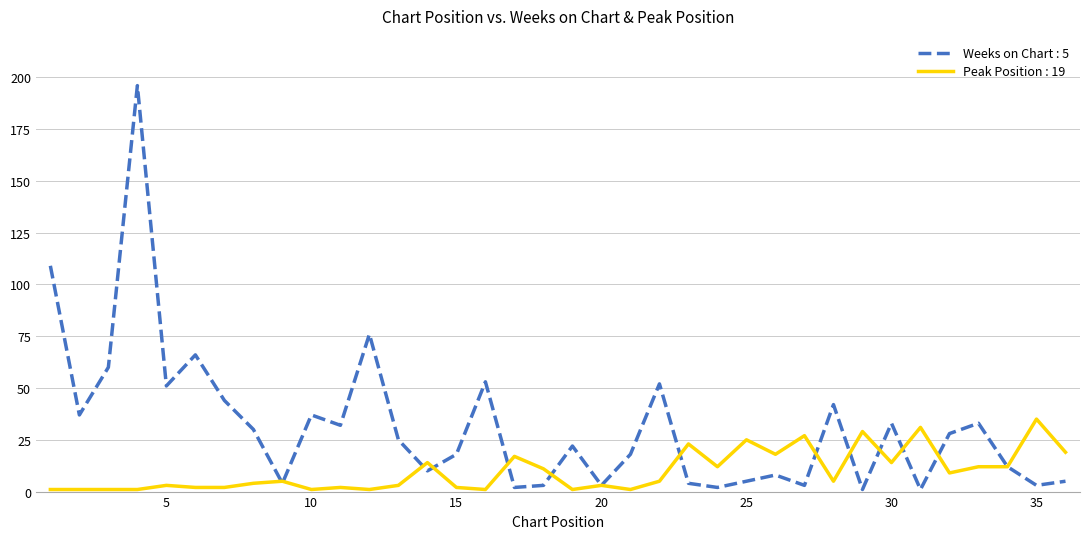

Count the number of categories in the chart.

36